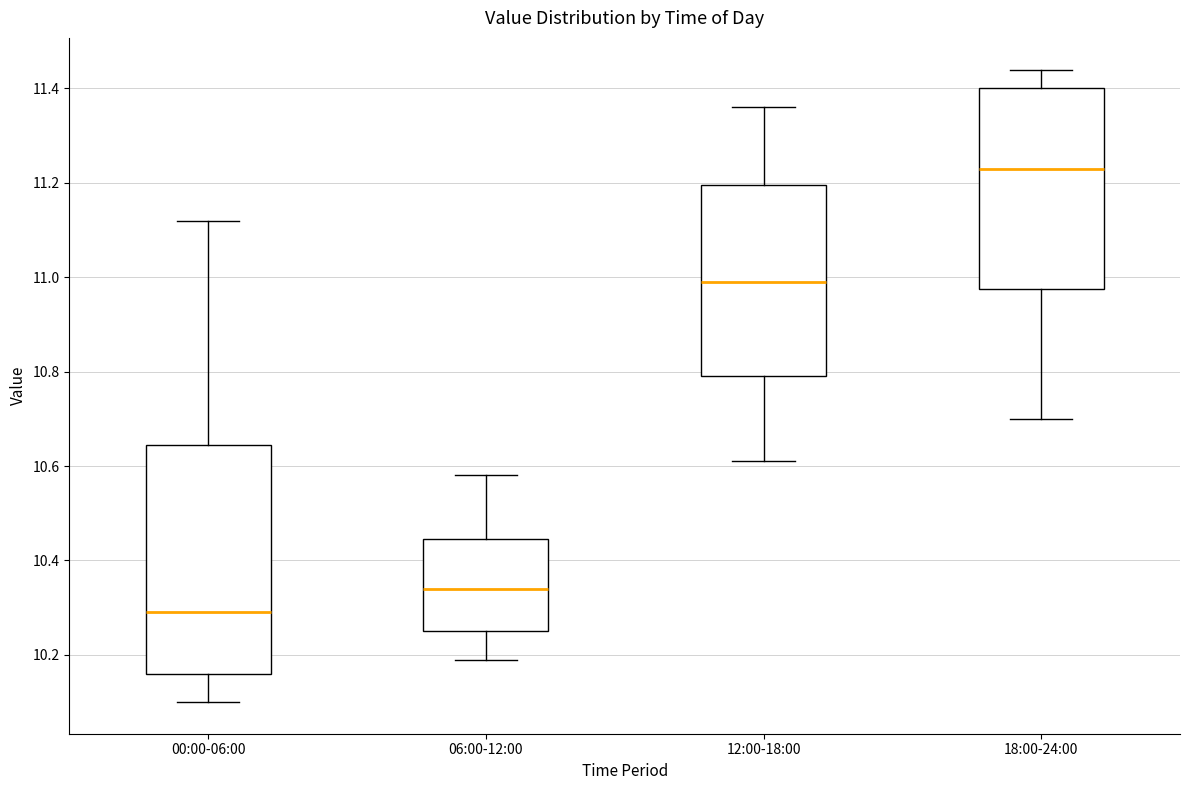

Reading left to right, transcribe this box plot: for each box, give where its median line is, the range the box spans, and where its two whiskers end, as read against the y-axis. The values are not printed on the chart, so give them approximately, as read against the axis.

00:00-06:00: median 10.30, box 10.16 to 10.64, whiskers 10.10 to 11.12
06:00-12:00: median 10.34, box 10.26 to 10.44, whiskers 10.20 to 10.58
12:00-18:00: median 11.00, box 10.80 to 11.20, whiskers 10.62 to 11.36
18:00-24:00: median 11.24, box 10.98 to 11.40, whiskers 10.70 to 11.44